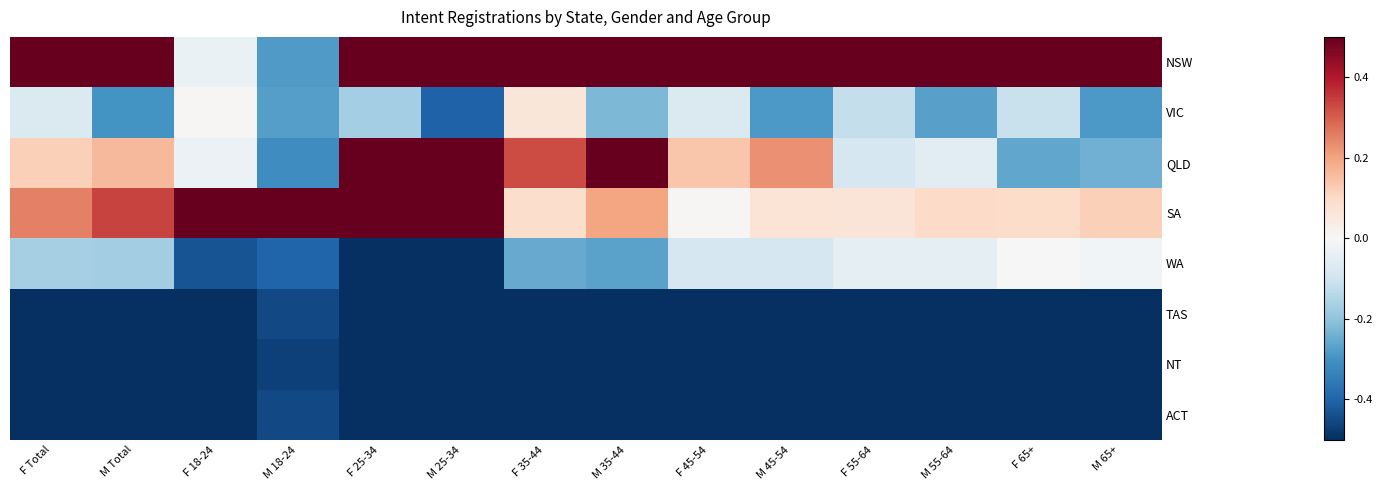

Which series has the largest range (max minus min)?

QLD